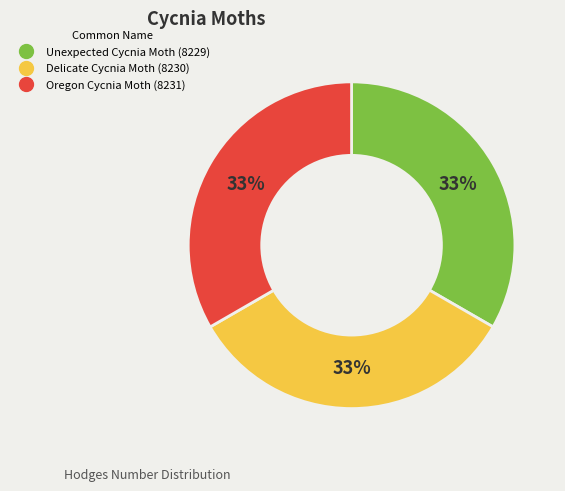

To the nearest percent, what is the combined percentage of Unexpected Cycnia Moth and Delicate Cycnia Moth?

67%